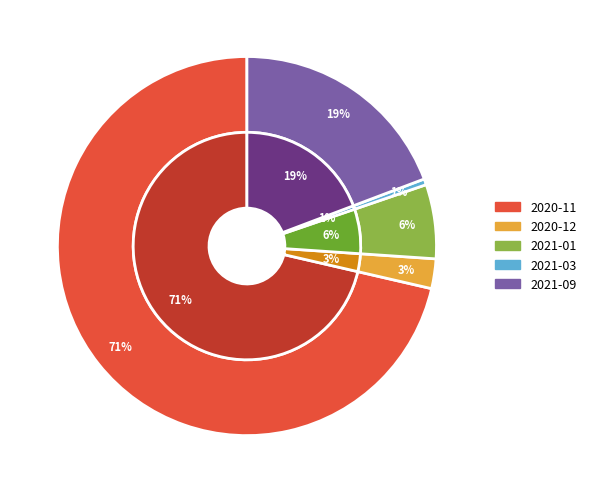

How many segments does this pie chart have?

5